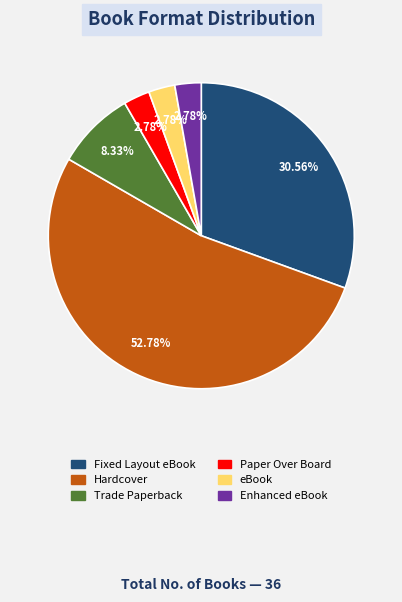

Does Paper Over Board account for over 50% of the chart?

No